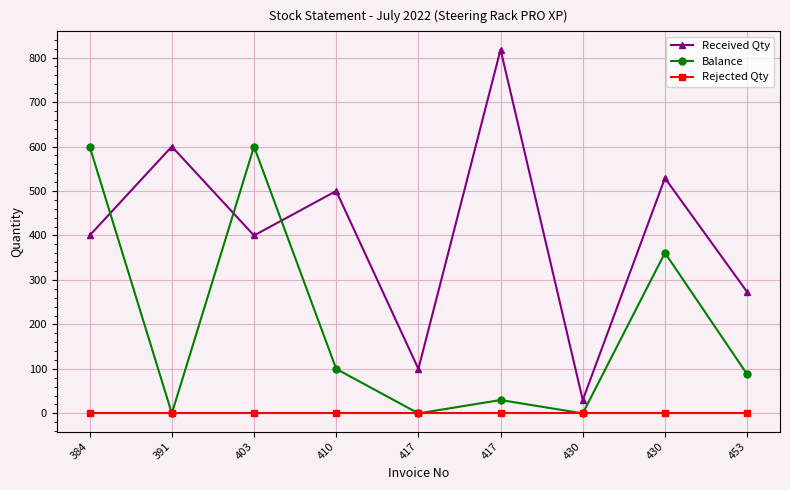

What is the sum of all Received Qty values?

3650